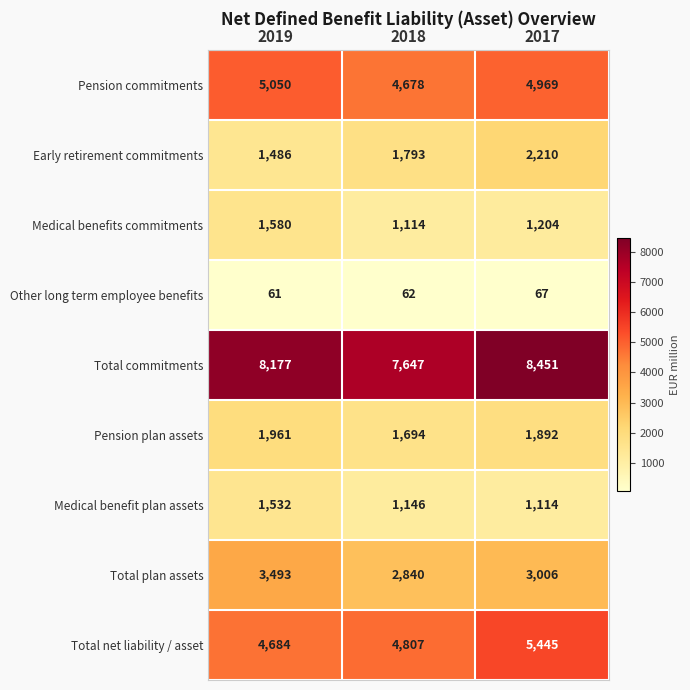

Where does the Medical benefits commitments series first go above 1204?

2019